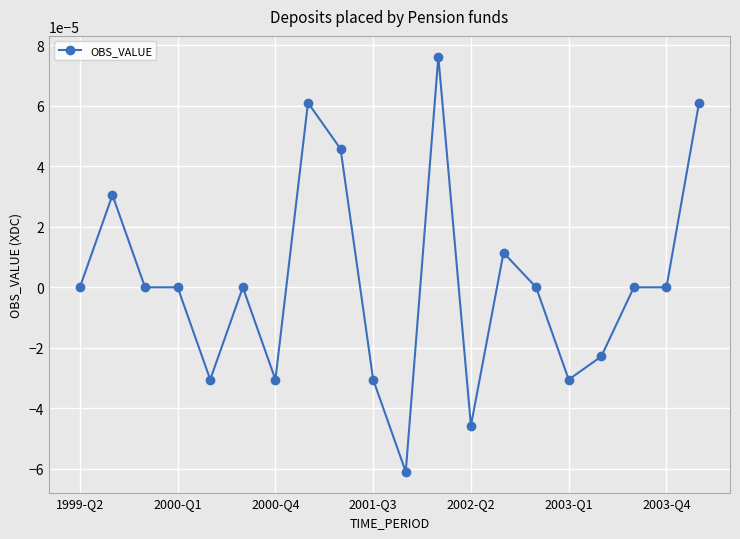

How many distinct data groups are displayed?

1